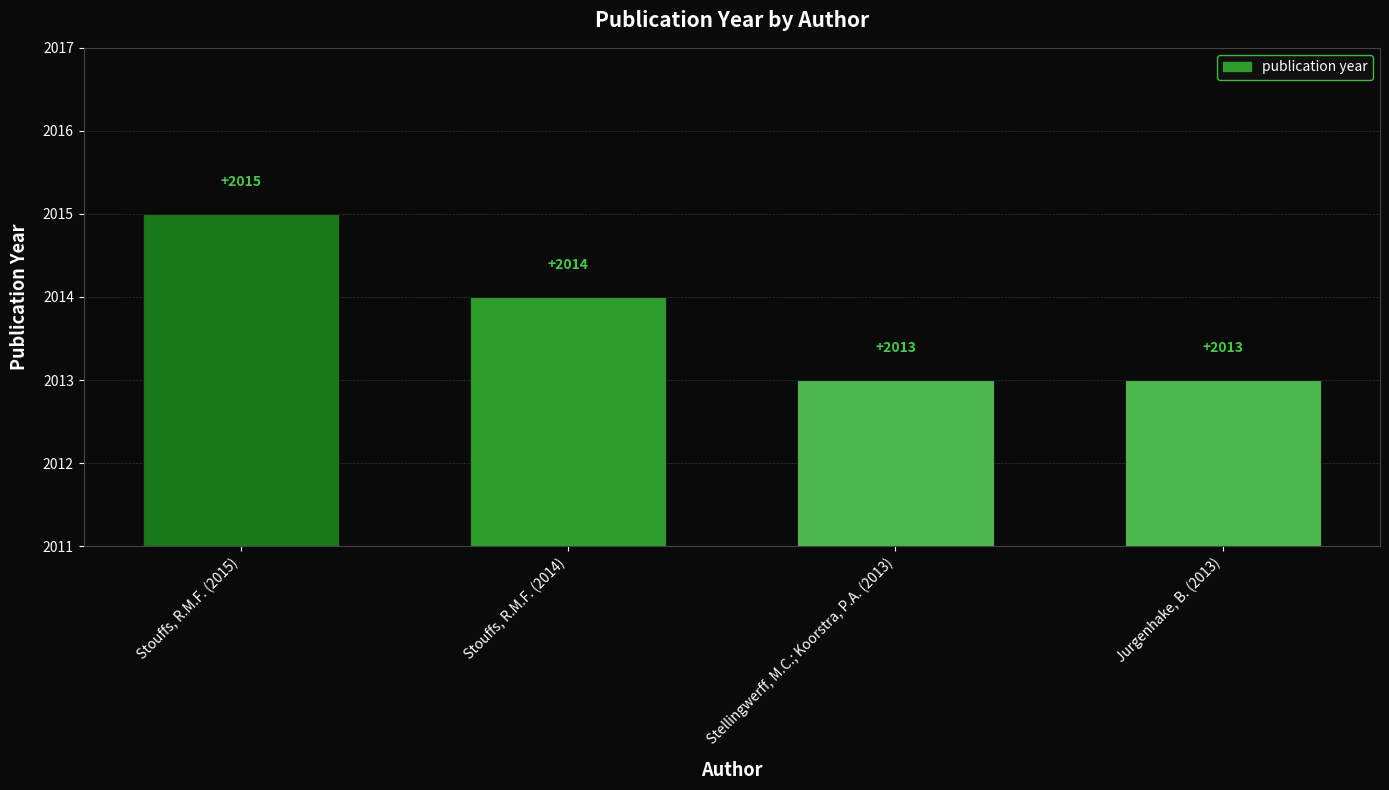

Count the number of data series in this chart.

1